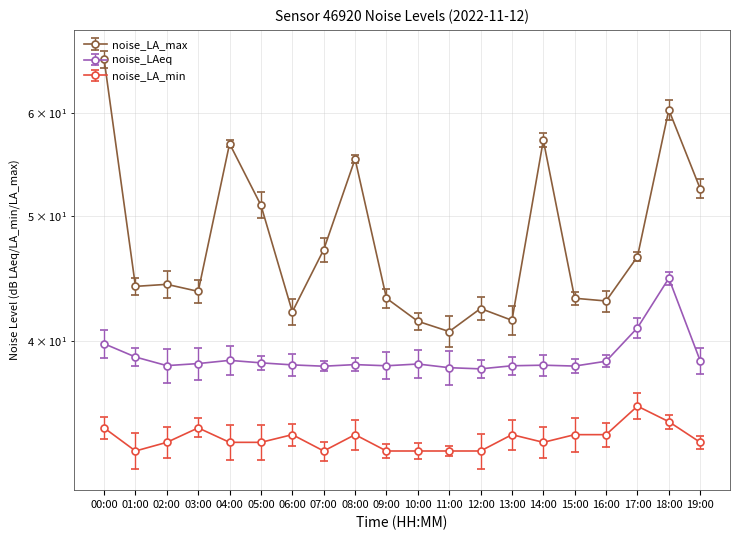

Is it true that noise_LA_max equals 41.5 at 10:00?

True